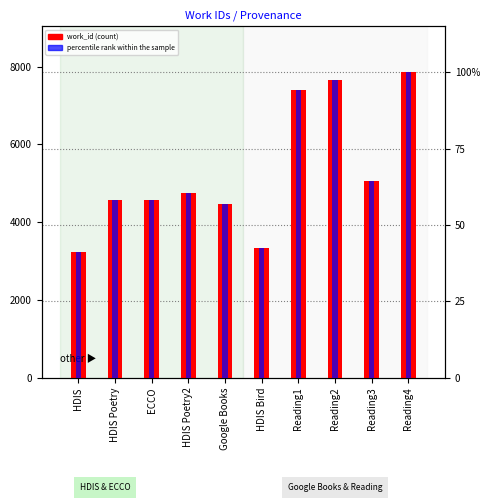

Count the number of categories in the chart.

10